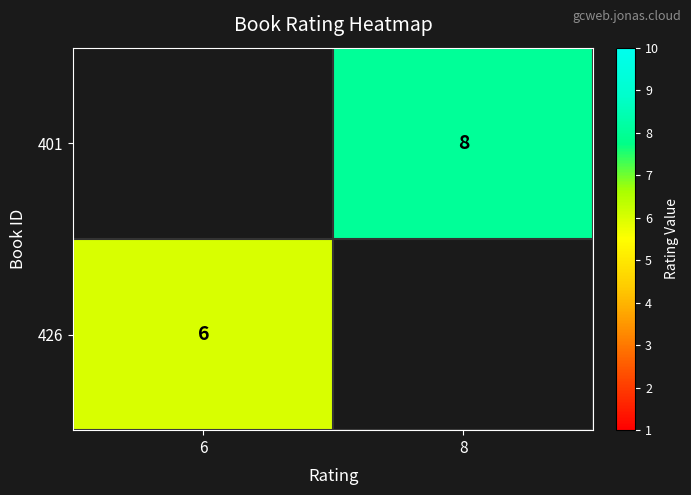

How many series are shown in this chart?

2